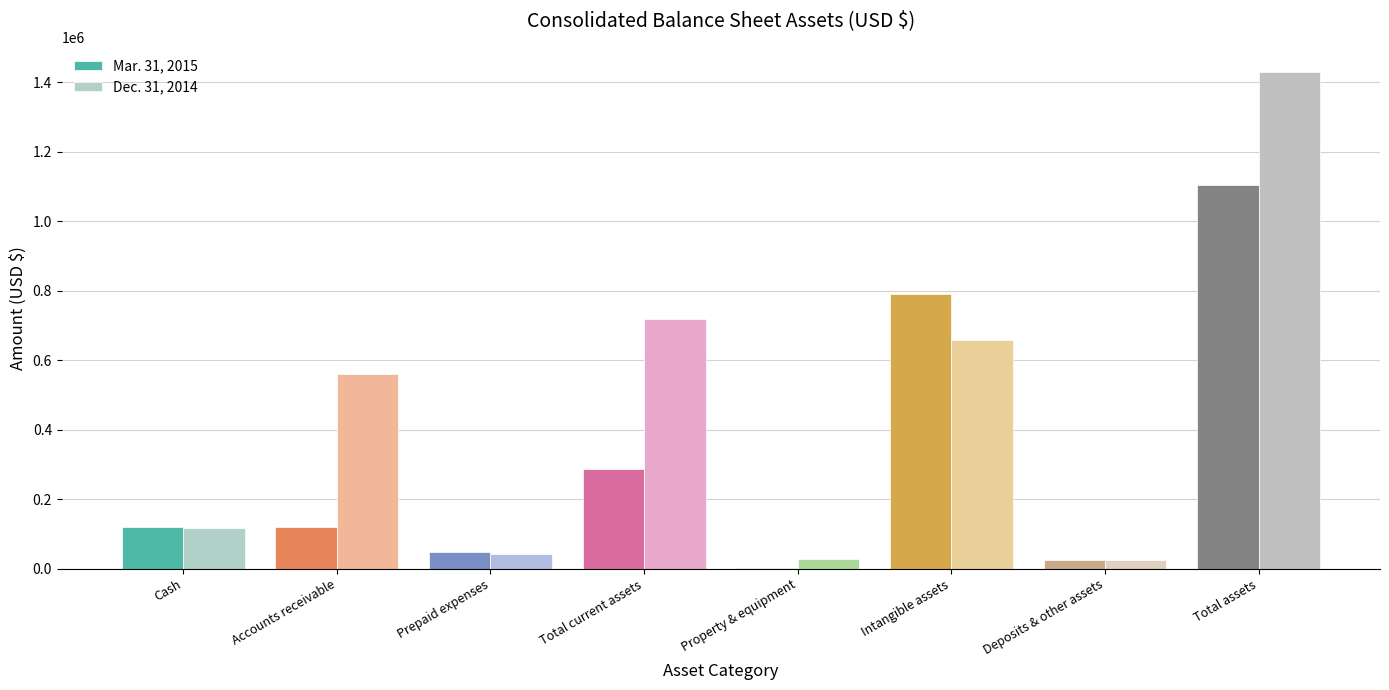

The value of Dec. 31, 2014 at Total assets is 1430587. True or false?

True